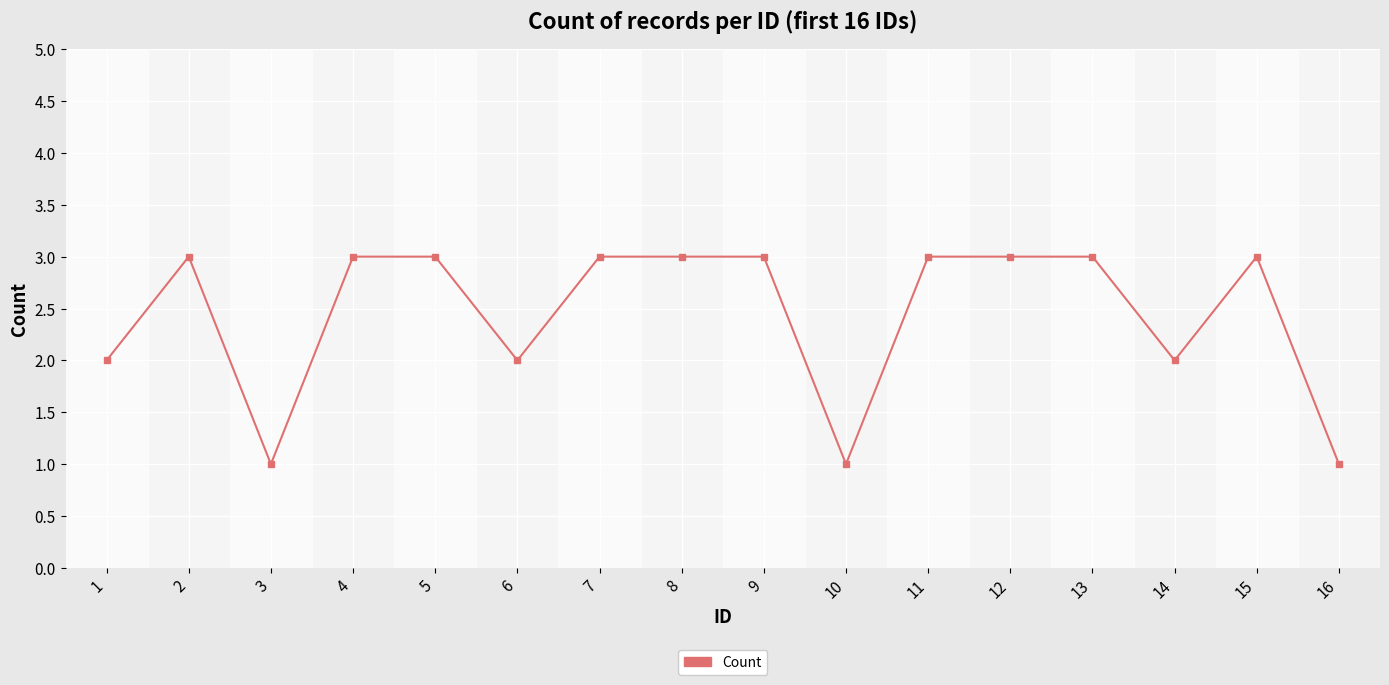

What is the sum of all values?

39